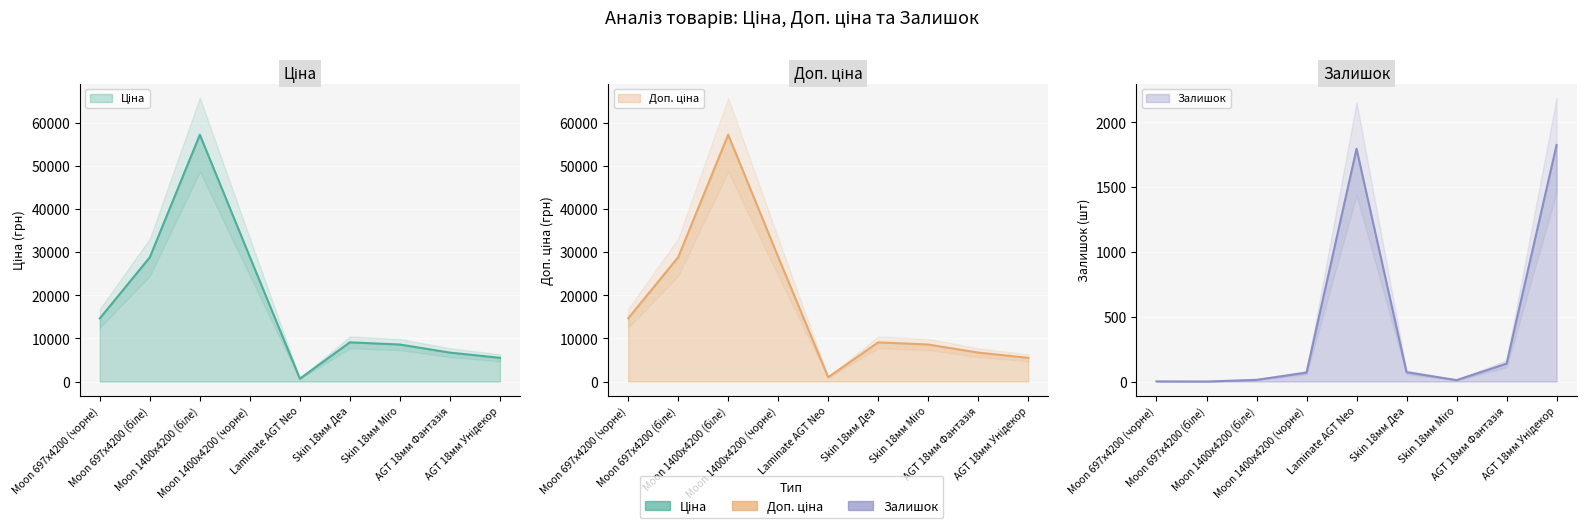

Which series changed the most between Moon 697x4200 (біле) and Moon 1400x4200 (чорне)?

Залишок